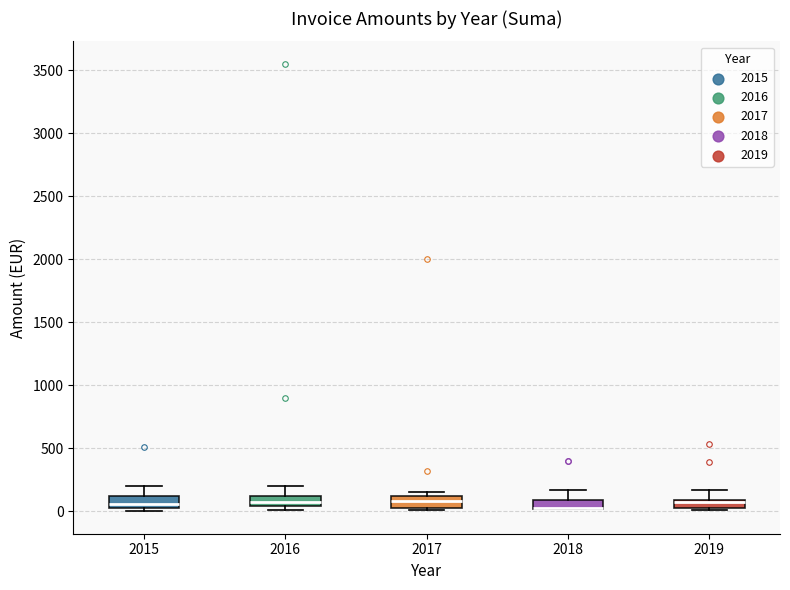

Where is the lower edge of the box at x = 2017 on the y-axis? The values are not printed on the chart, so give them approximately, as read against the axis.

0